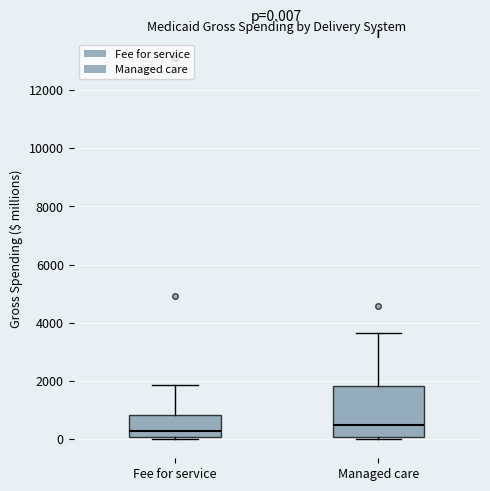

Which box is the tallest, from its lower edge to its upper edge?

Managed care